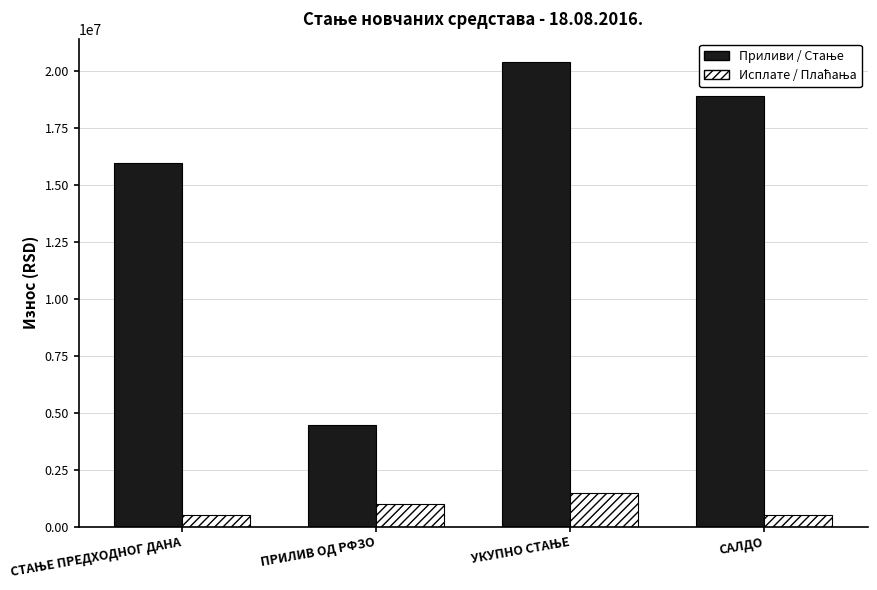

What is the greatest value displayed?

20400937.3